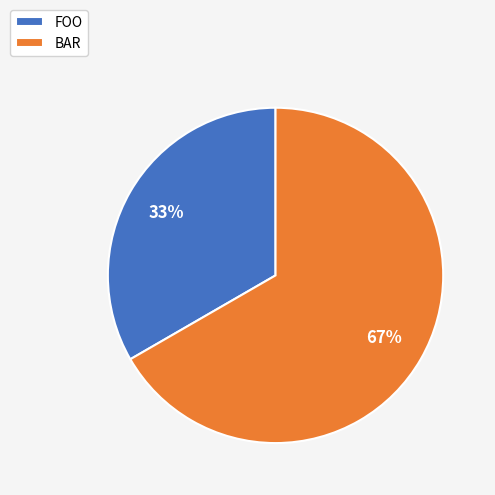

Which slice is the smallest?

FOO